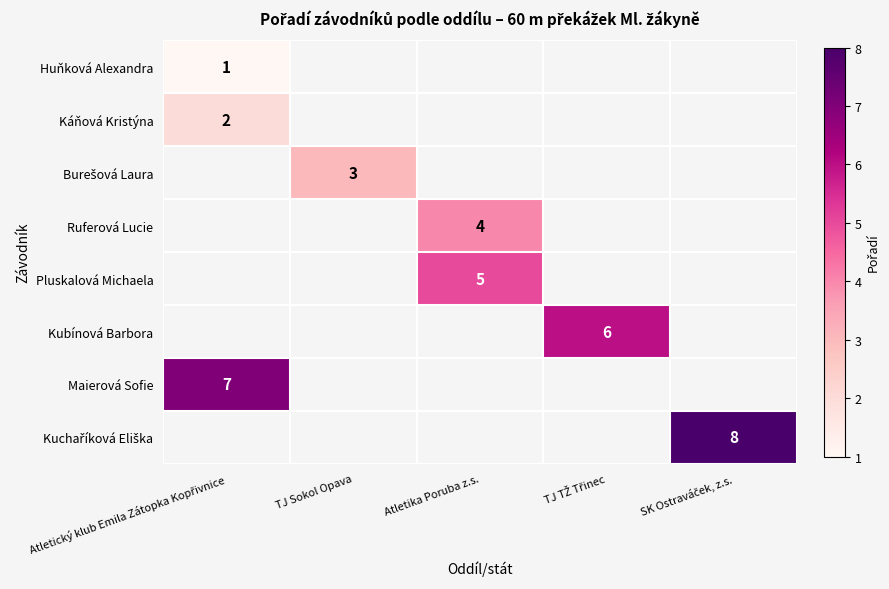

What is the maximum value shown in the chart?

8.0